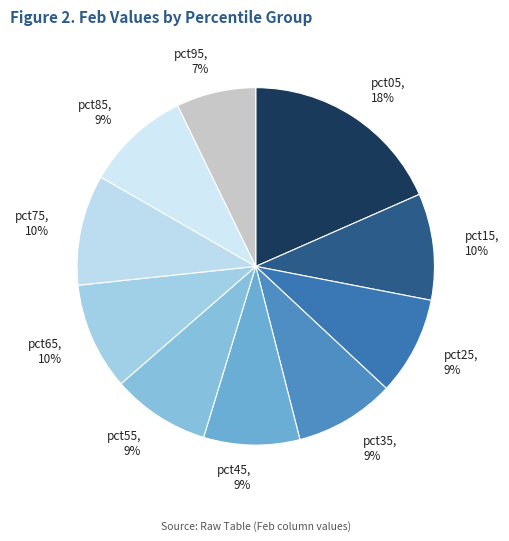

Is it true that pct25 is 20% of the pie?

False